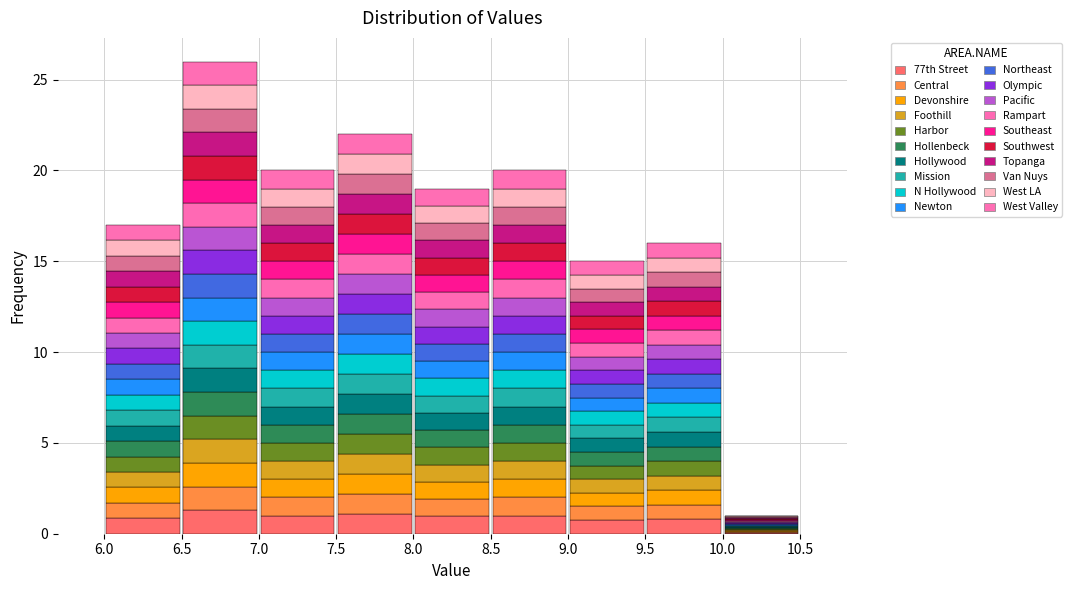

What is the total height of the stacked bar covering 7.5 to 8.0 on the x-axis? The values are not printed on the chart, so give them approximately, as read against the axis.

22